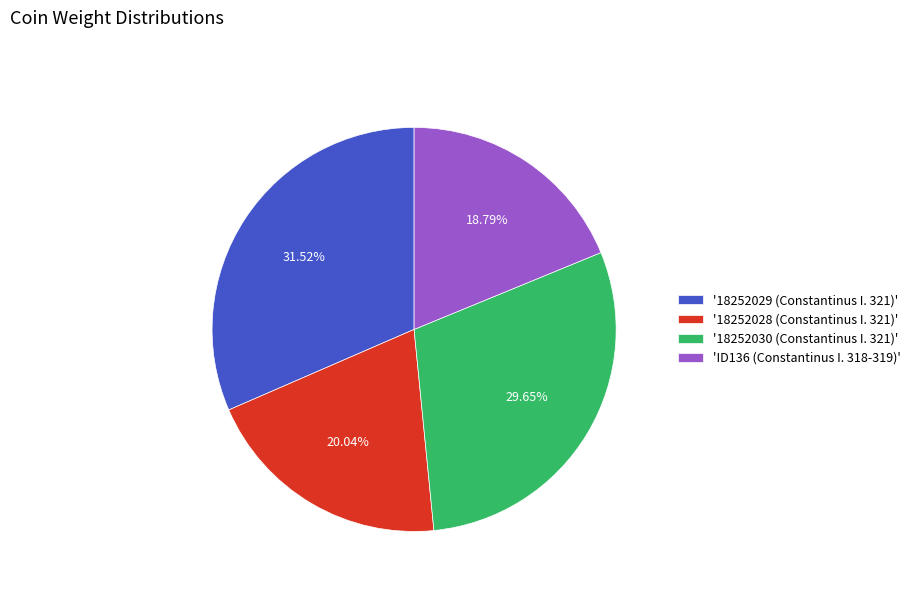

Is there a majority slice in this chart?

No